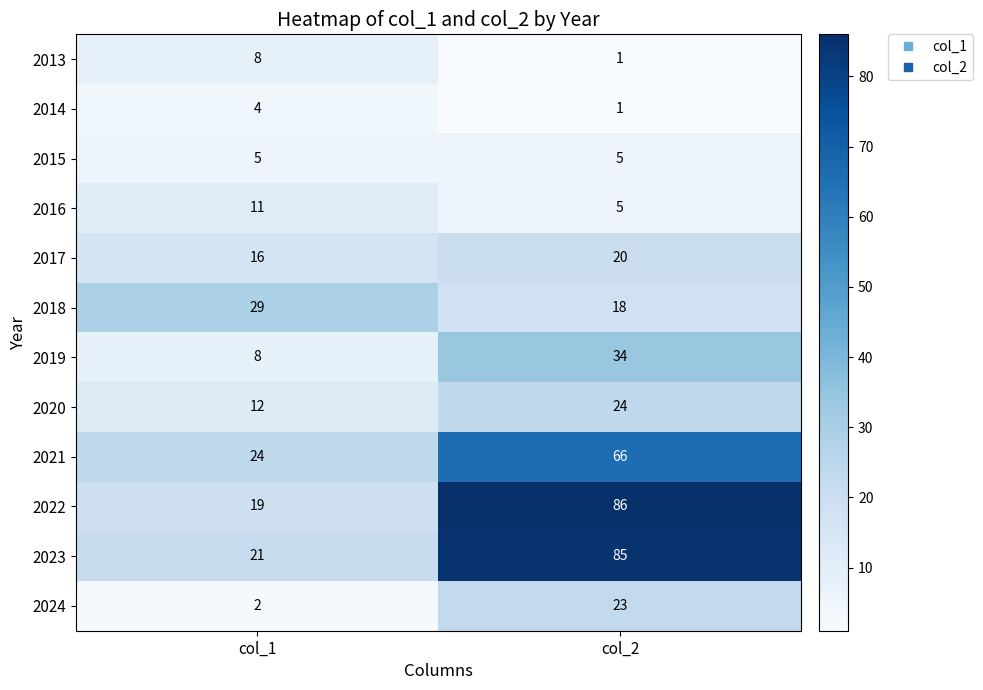

Reading left to right, what are all the values shown in this chart?

2013: col_1=8	col_2=1
2014: col_1=4	col_2=1
2015: col_1=5	col_2=5
2016: col_1=11	col_2=5
2017: col_1=16	col_2=20
2018: col_1=29	col_2=18
2019: col_1=8	col_2=34
2020: col_1=12	col_2=24
2021: col_1=24	col_2=66
2022: col_1=19	col_2=86
2023: col_1=21	col_2=85
2024: col_1=2	col_2=23